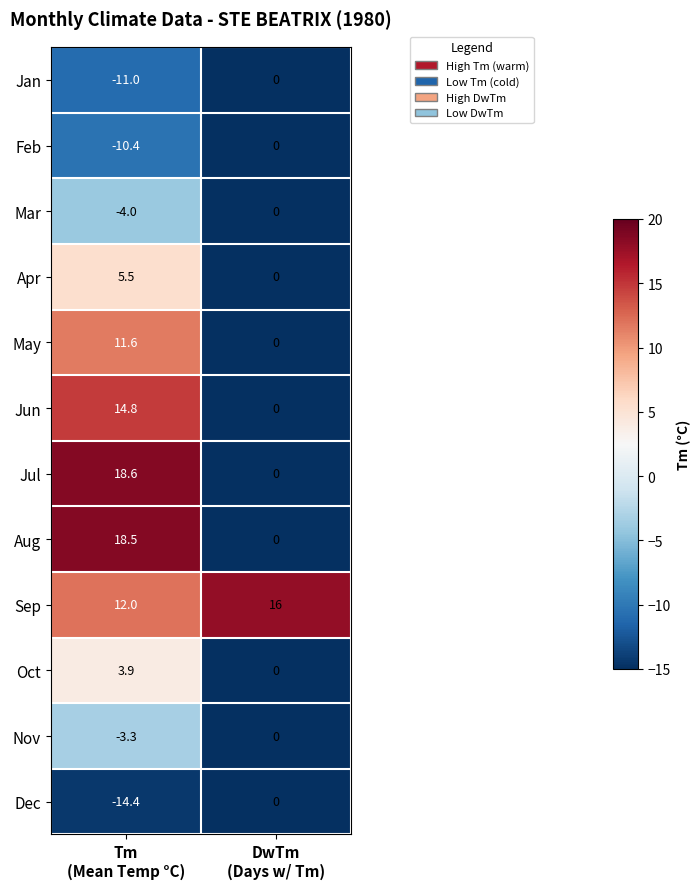

What is the difference between the maximum and minimum values in the Aug series?

18.5